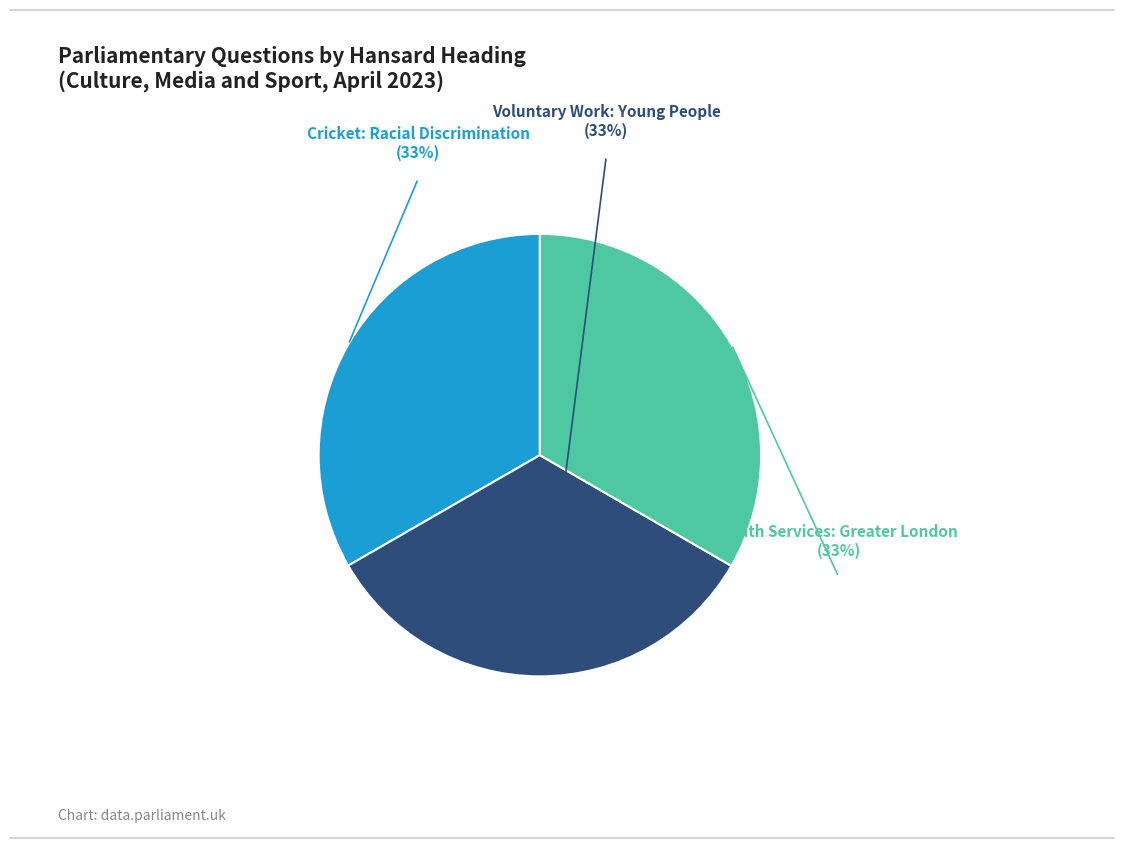

Is there a majority slice in this chart?

No